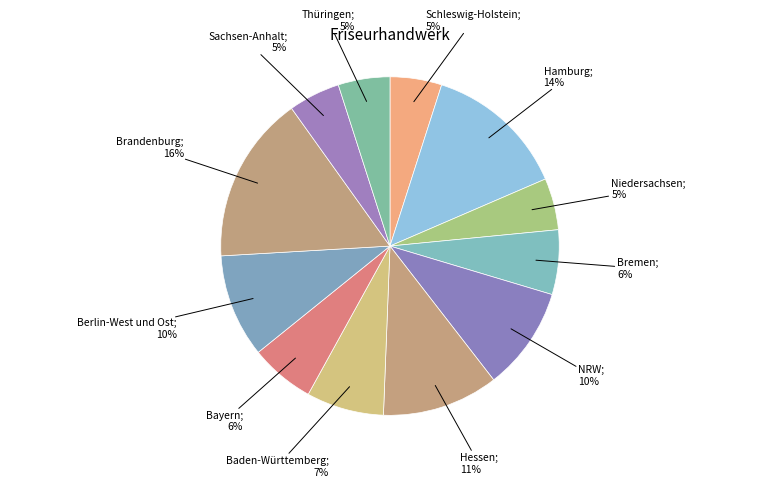

What is the largest slice in the pie chart?

Brandenburg